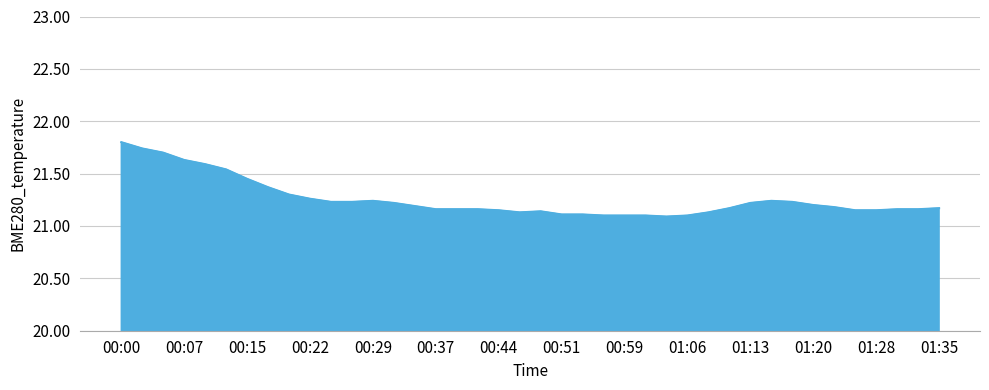

What is the maximum value shown in the chart?

21.8